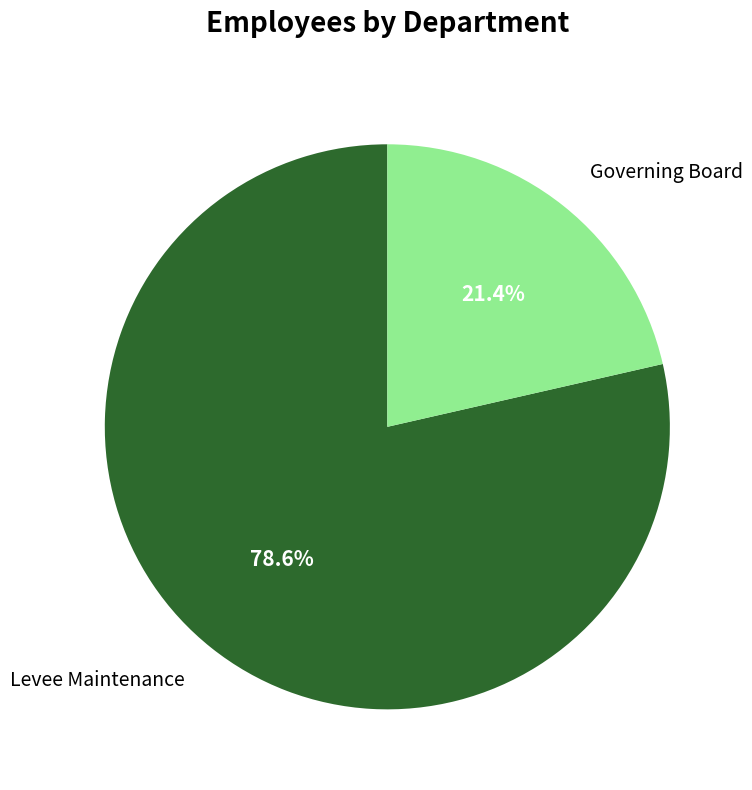

Approximately how many times larger is the value at Governing Board compared to Levee Maintenance?

0.3